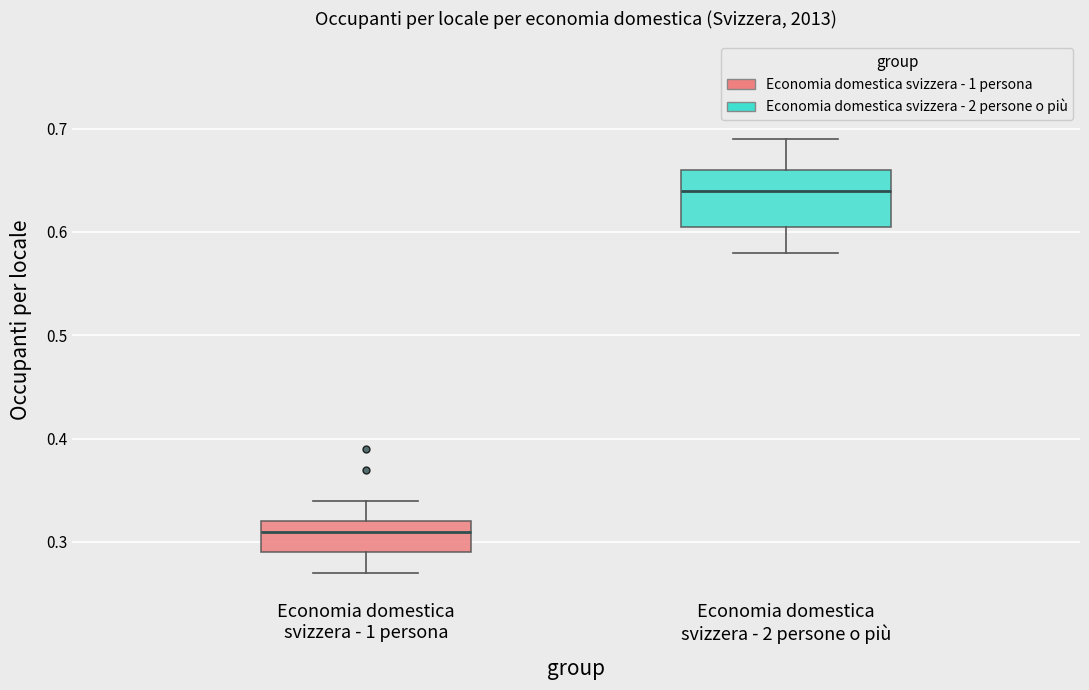

Which box has the highest median line?

Economia domestica svizzera - 2 persone o più